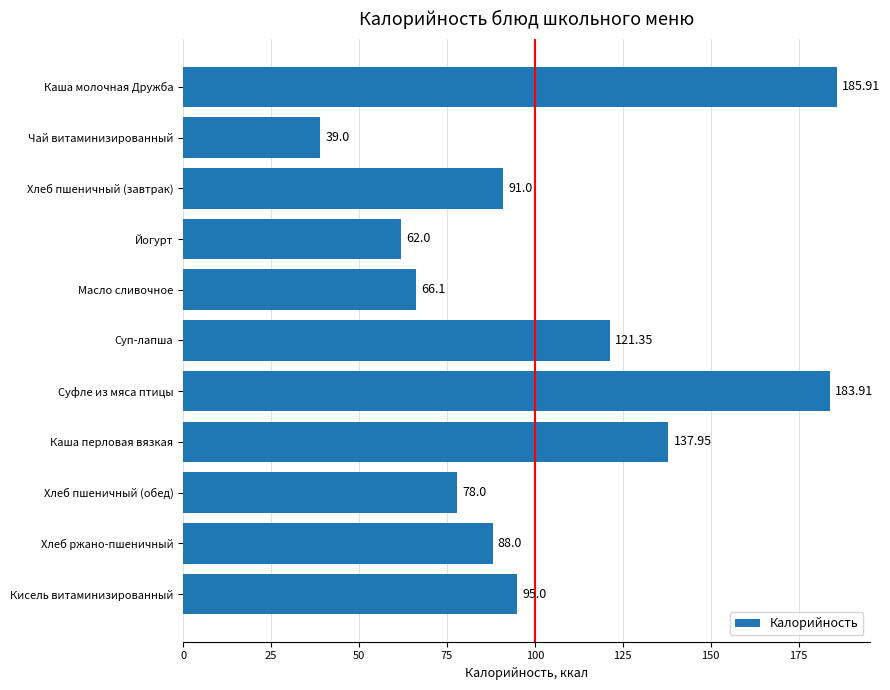

Approximately how many times larger is the value at Йогурт compared to Кисель витаминизированный?

0.7